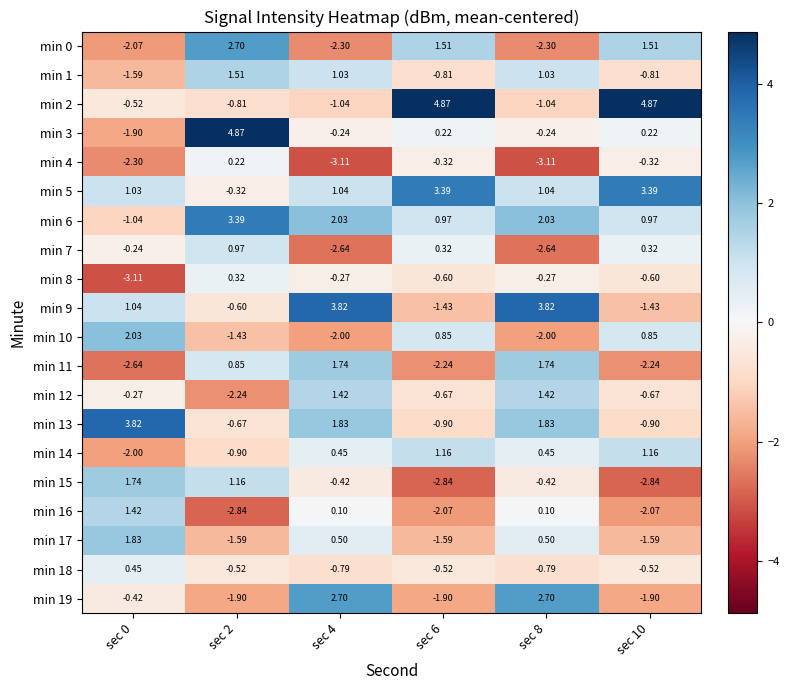

Is the value of min 17 at sec 10 greater than the value of min 15 at sec 6?

Yes